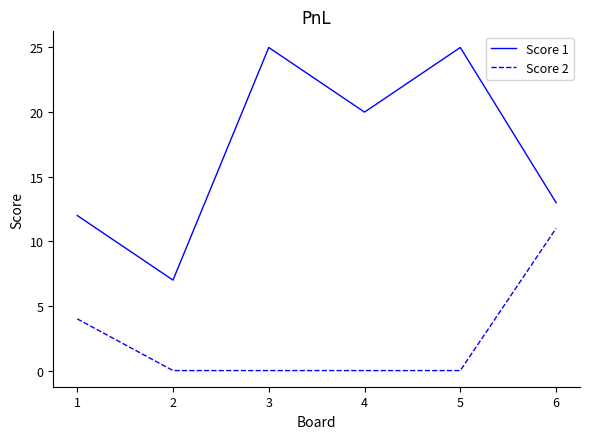

Is the value of Score 2 at 6 greater than the value of Score 1 at 4?

No